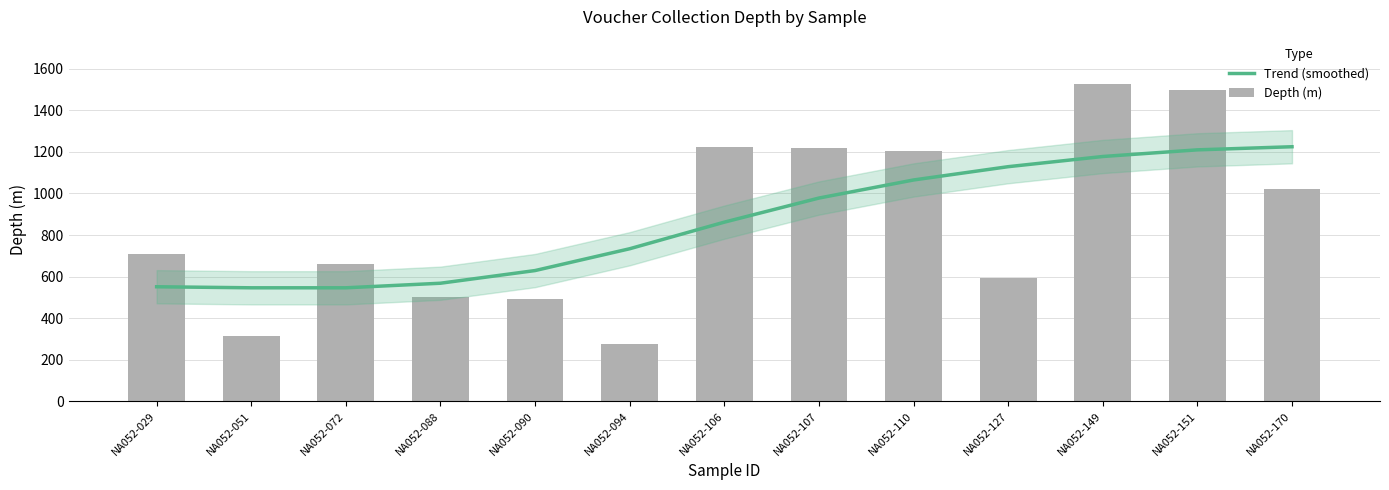

Are the bars horizontal?

No